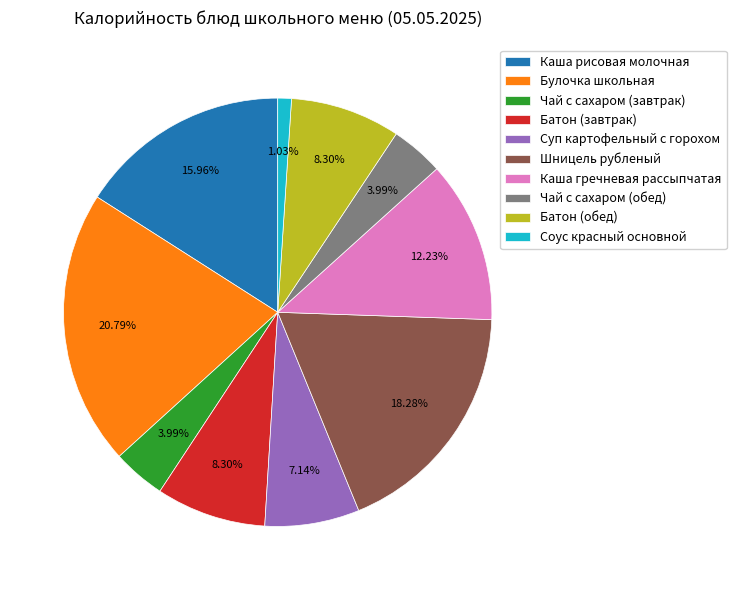

To the nearest percent, what is the average slice percentage?

10%